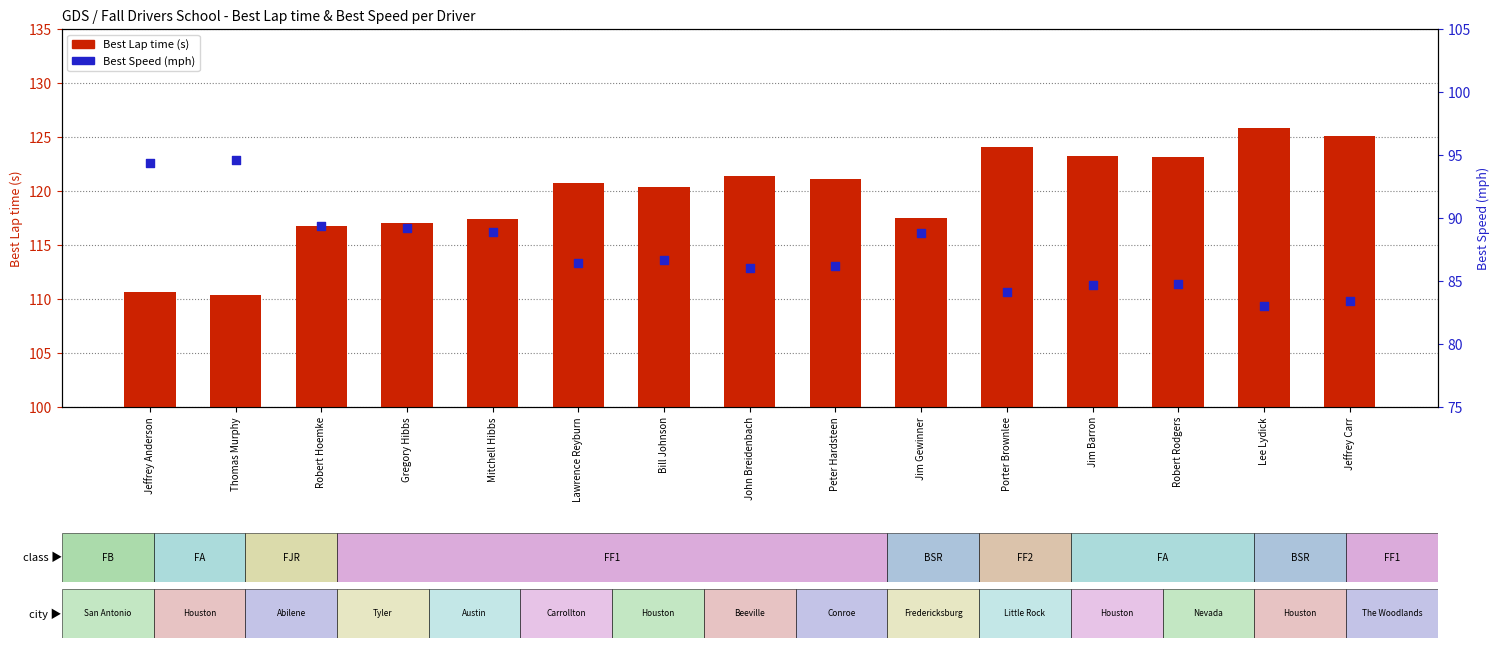

At which category is the sum across all series the highest?

Lee Lydick